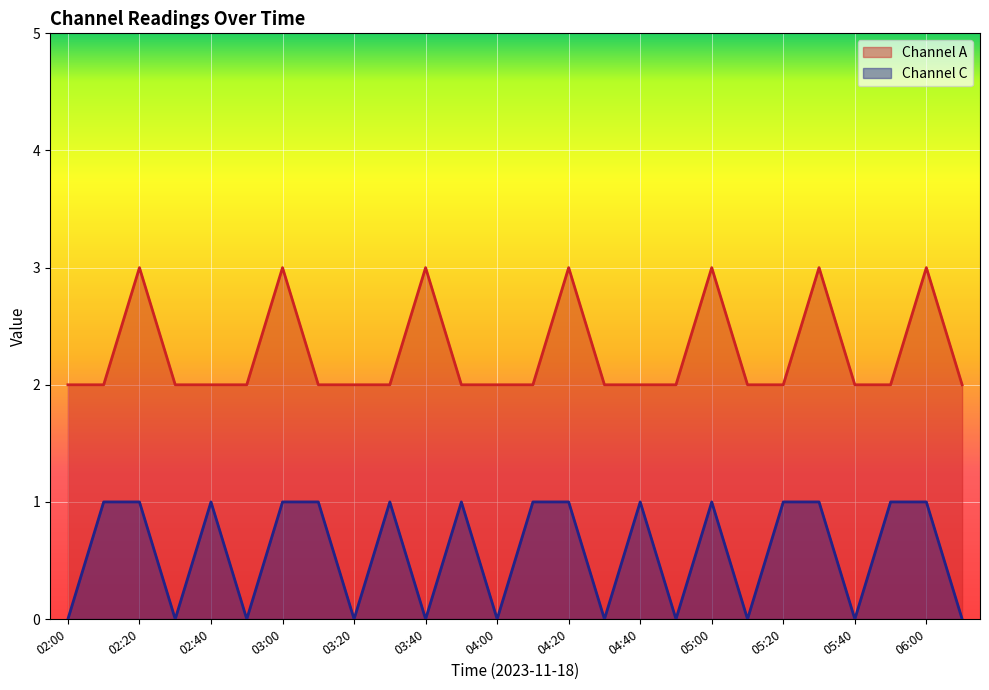

Which series has the largest total across all categories?

Channel A